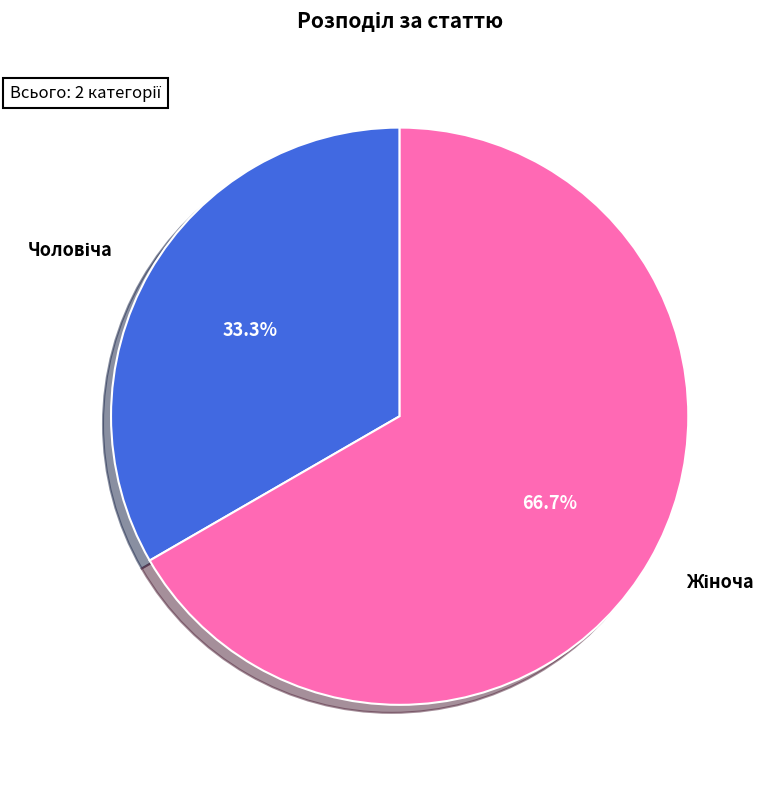

Is there a majority slice in this chart?

Yes